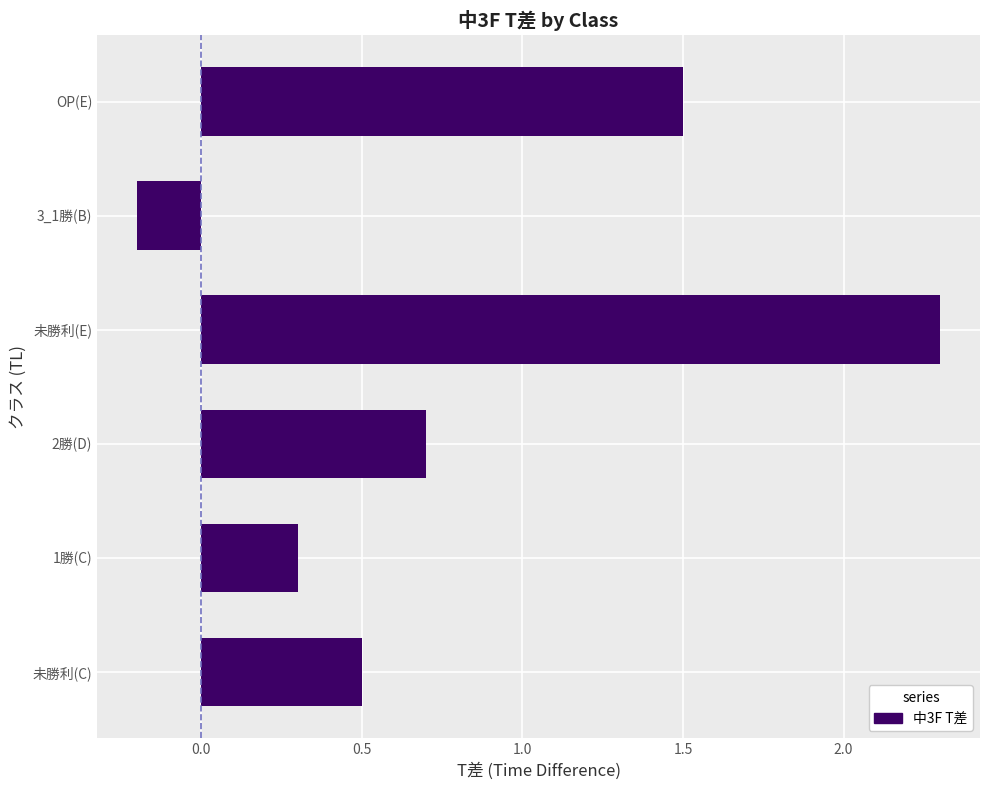

What is the sum of the values at 2勝(D) and 未勝利(E)?

3.0